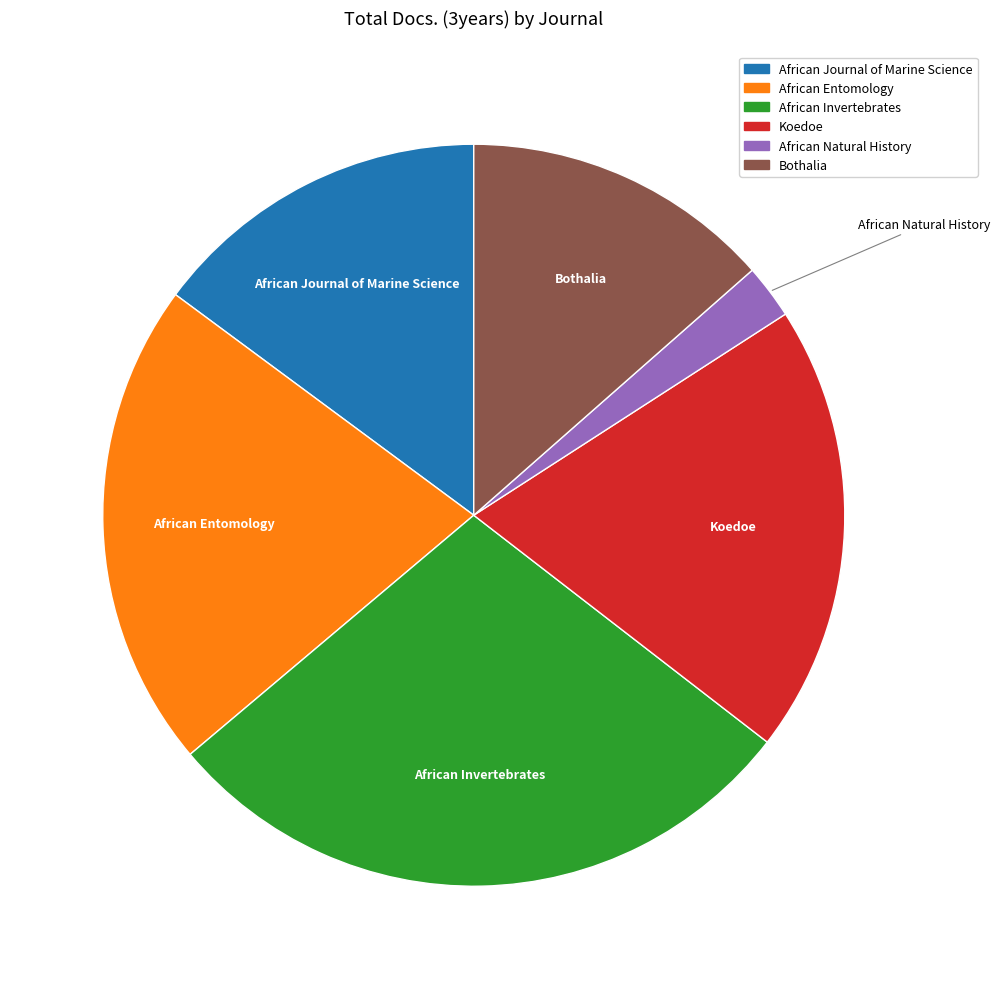

How many slices are in this pie chart?

6